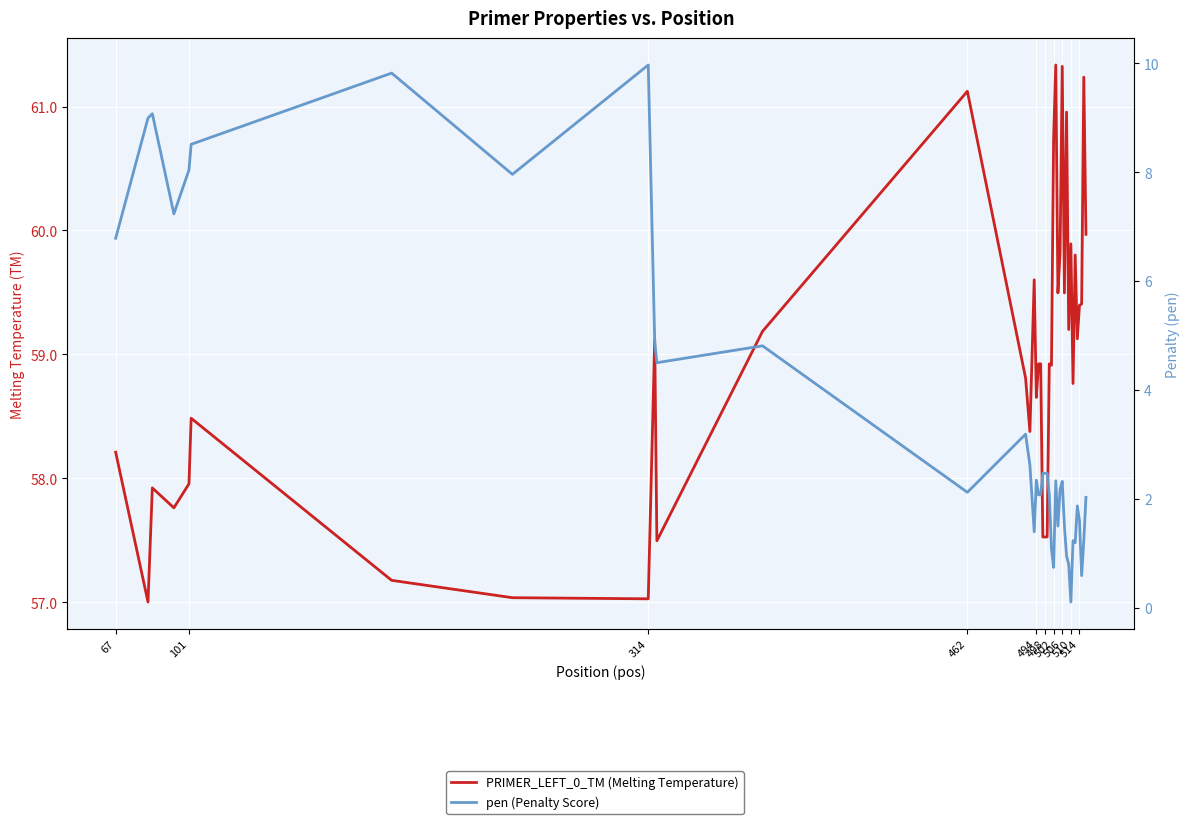

What are all the series names shown in the legend?

PRIMER_LEFT_0_TM (Melting Temperature), pen (Penalty Score)